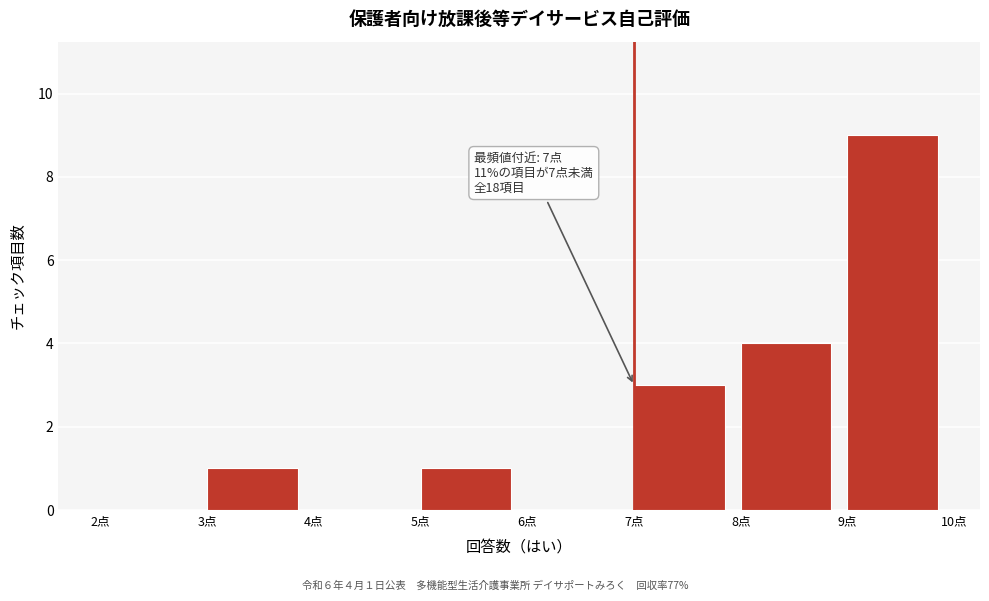

Over which range of the x-axis is the bar tallest?

9 to 10